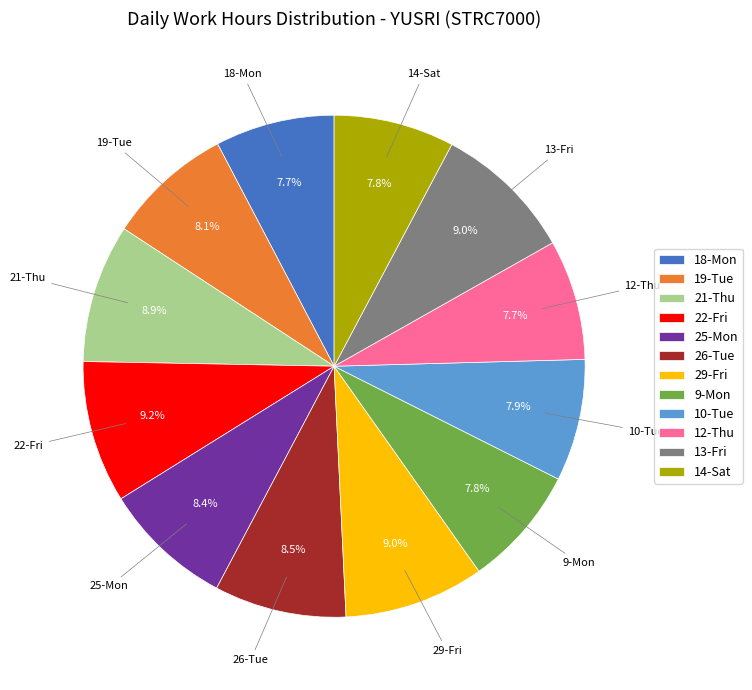

Does any single category account for the majority?

No